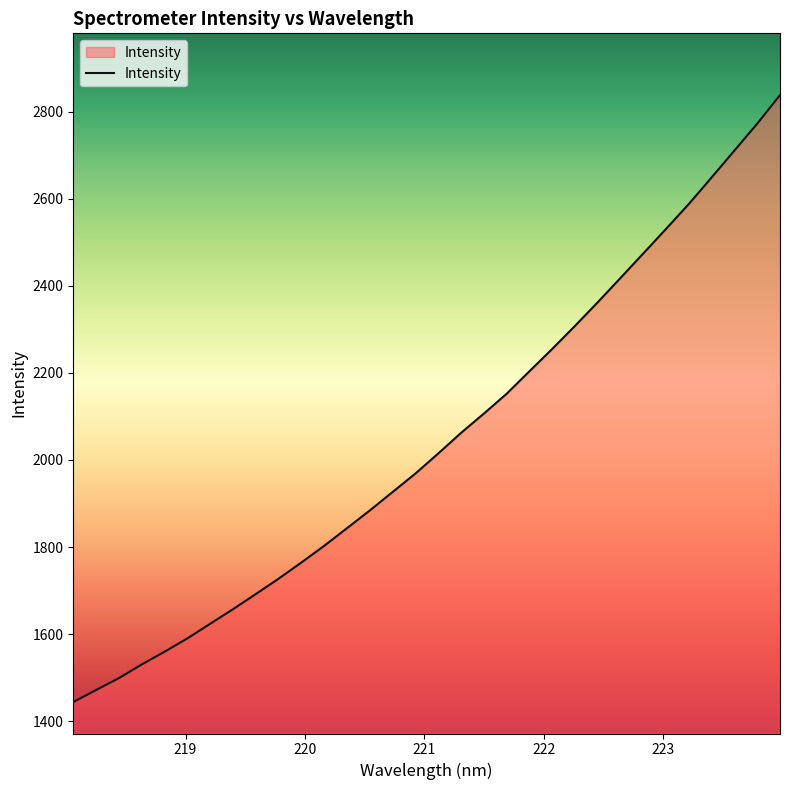

What is the greatest value displayed?

2837.9